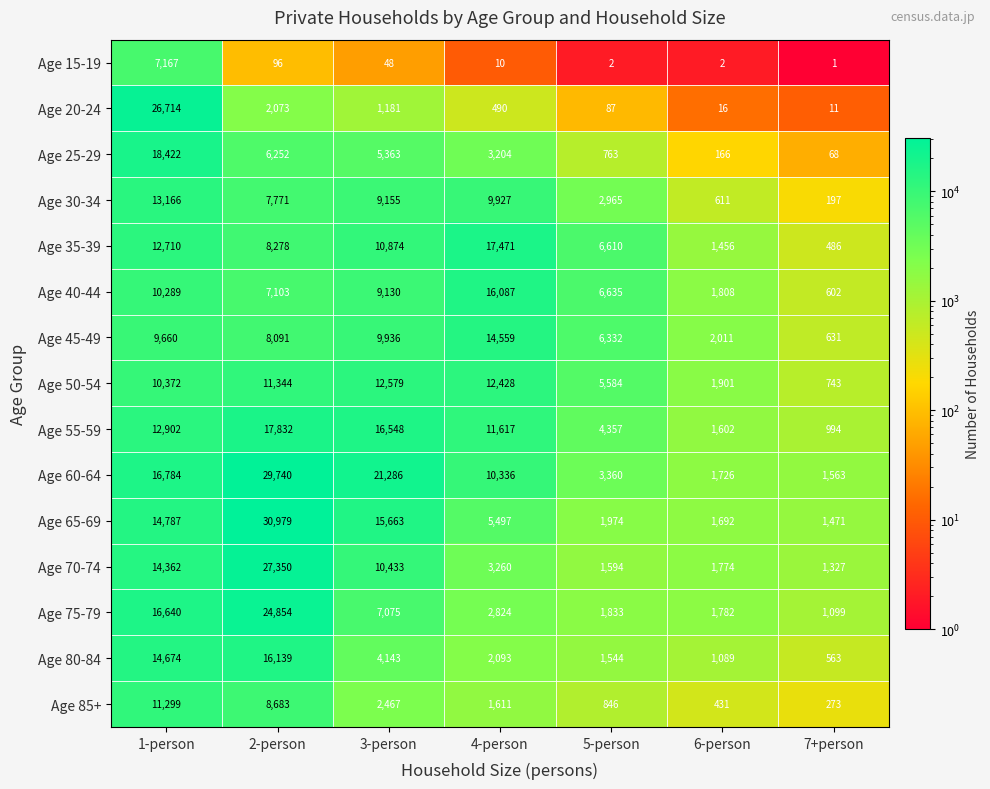

The value of Age 80-84 at 5-person is 1544. True or false?

True